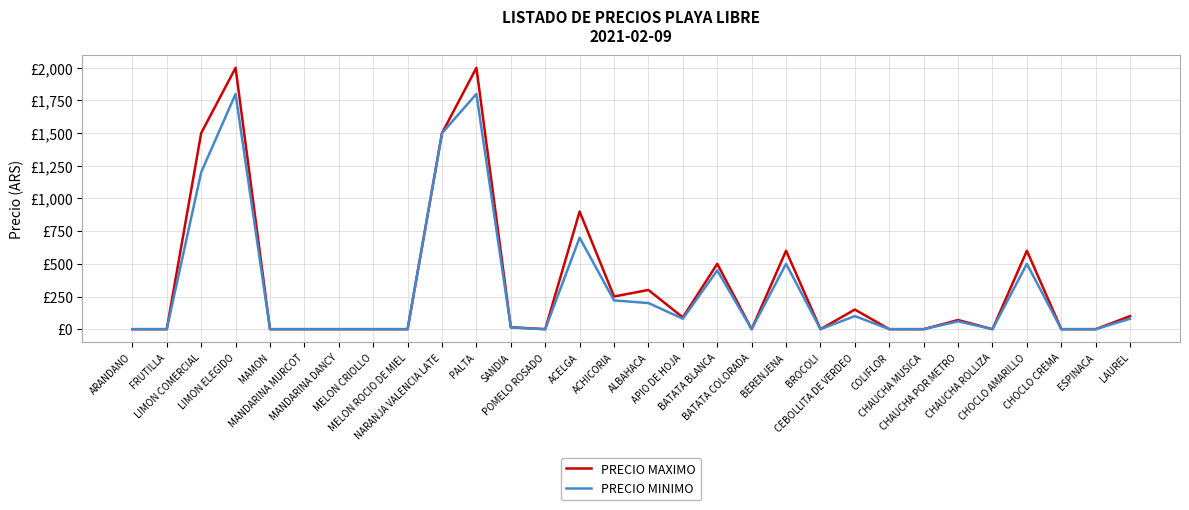

Does the chart have visible grid lines?

Yes